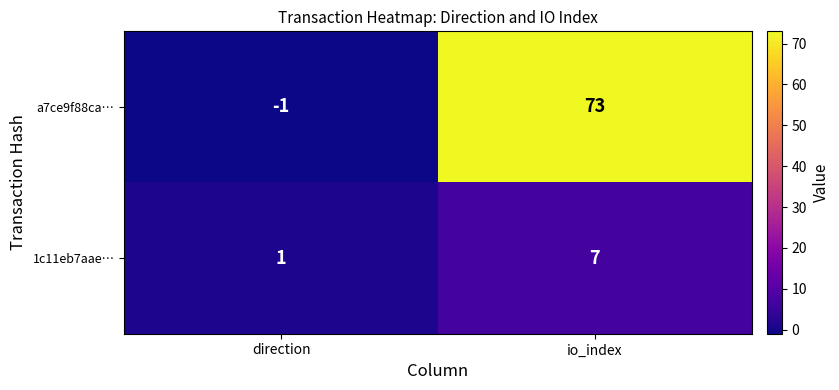

Reading left to right, extract all data points from this chart.

a7ce9f88ca…: -1	73
1c11eb7aae…: 1	7